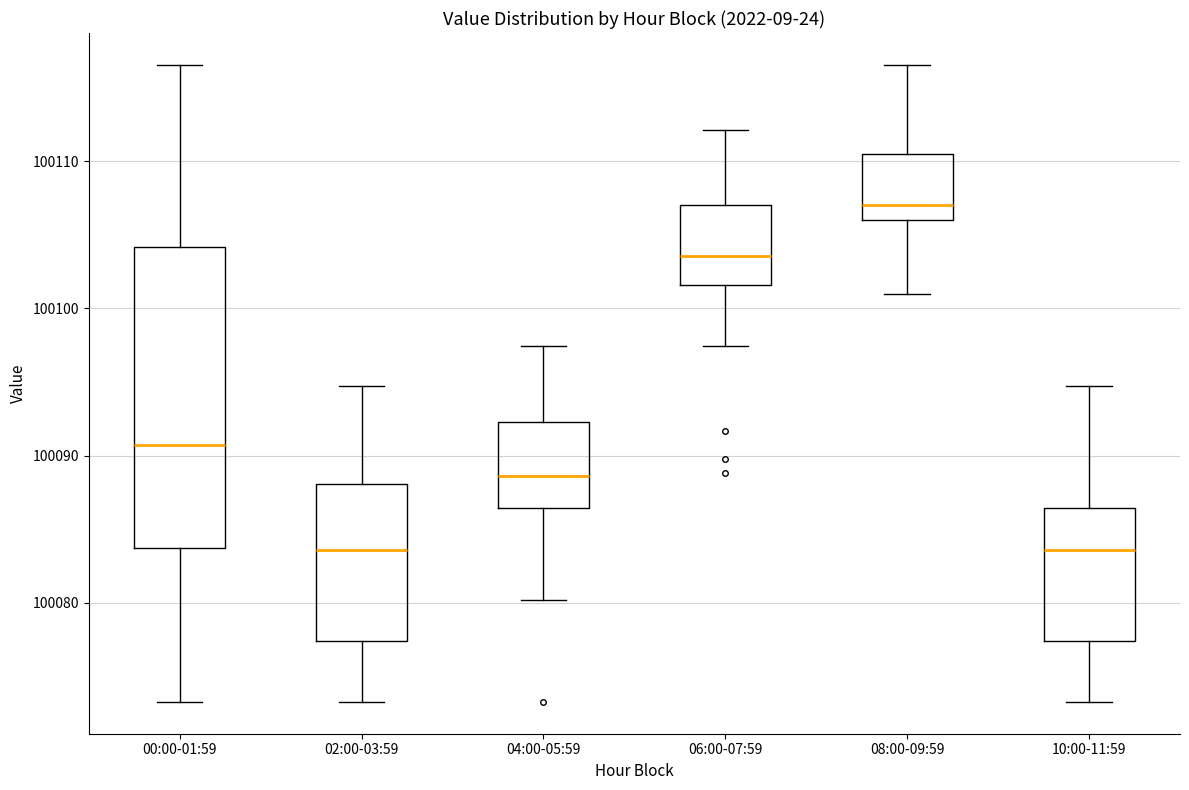

Reading left to right, transcribe this box plot: for each box, give where its median line is, the range the box spans, and where its two whiskers end, as read against the y-axis. The values are not printed on the chart, so give them approximately, as read against the axis.

00:00-01:59: median 100091, box 100084 to 100104, whiskers 100073 to 100117
02:00-03:59: median 100084, box 100077 to 100088, whiskers 100073 to 100095
04:00-05:59: median 100089, box 100086 to 100092, whiskers 100080 to 100097
06:00-07:59: median 100104, box 100102 to 100107, whiskers 100097 to 100112
08:00-09:59: median 100107, box 100106 to 100110, whiskers 100101 to 100117
10:00-11:59: median 100084, box 100077 to 100086, whiskers 100073 to 100095